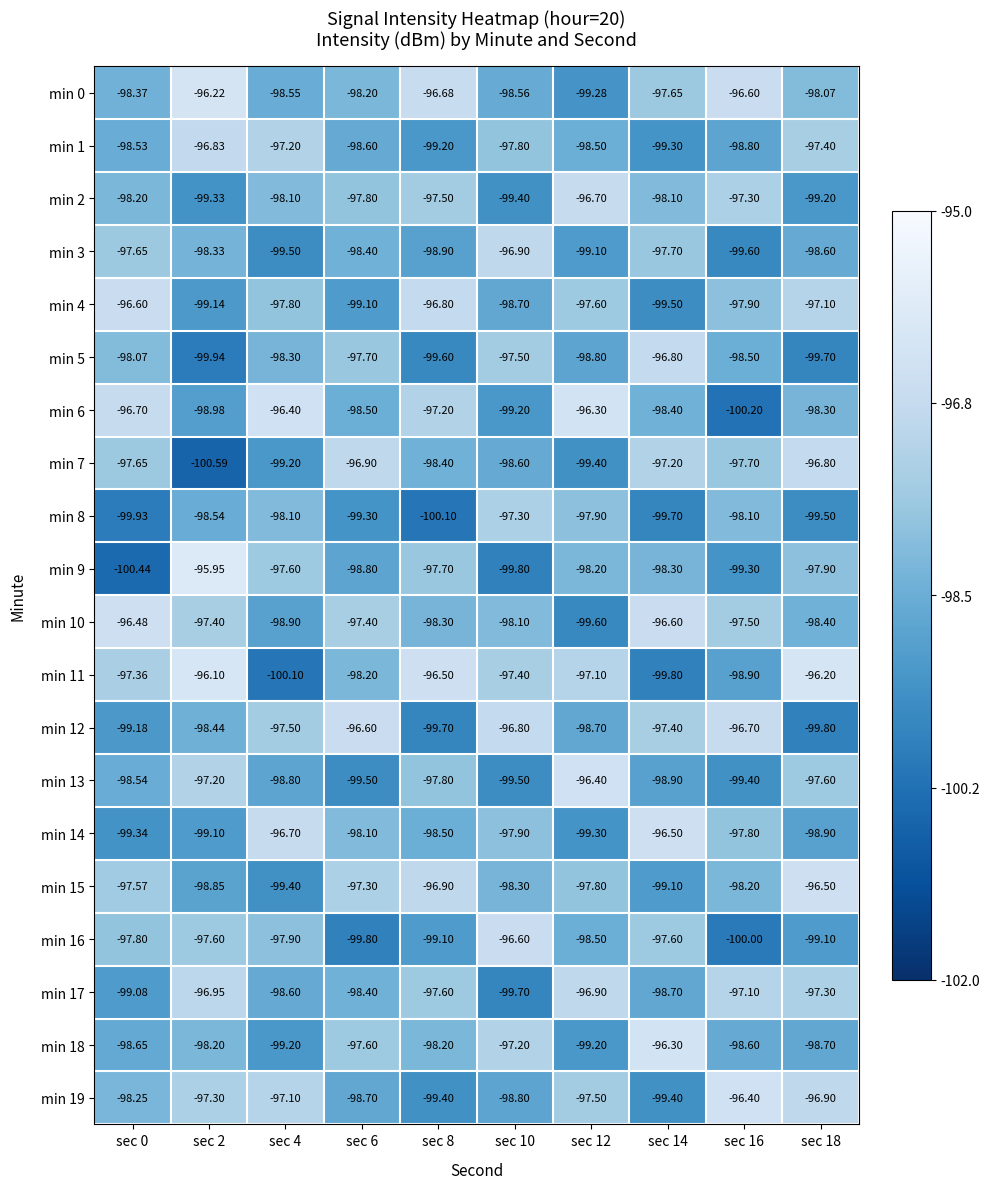

Is the value of min 9 at sec 12 greater than the value of min 0 at sec 2?

No